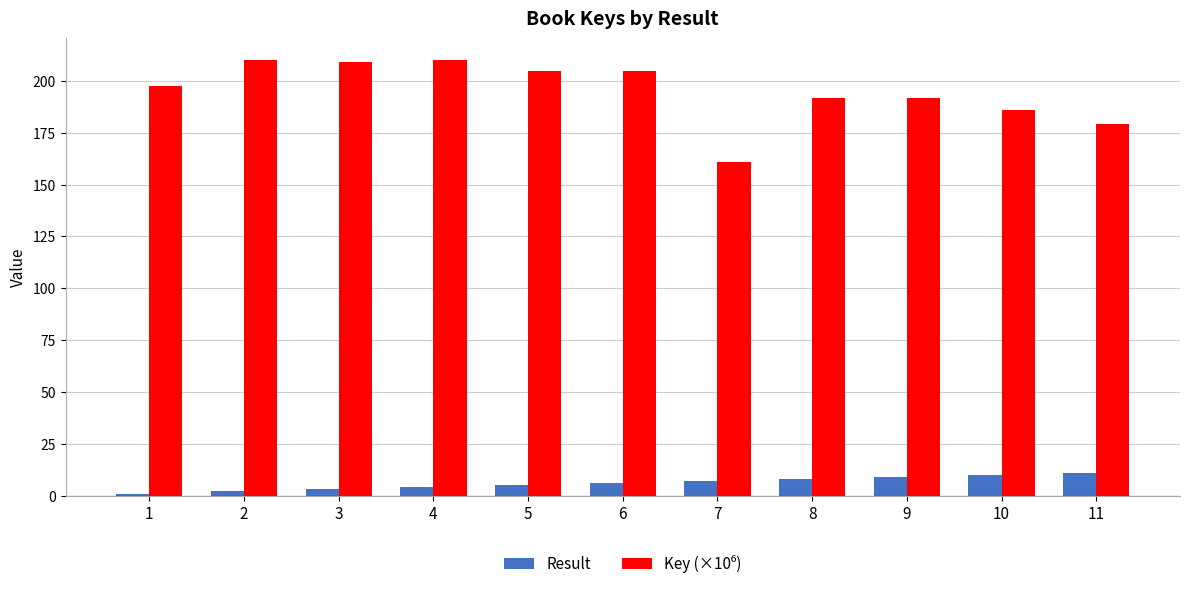

What is the maximum value for Result?

11.0